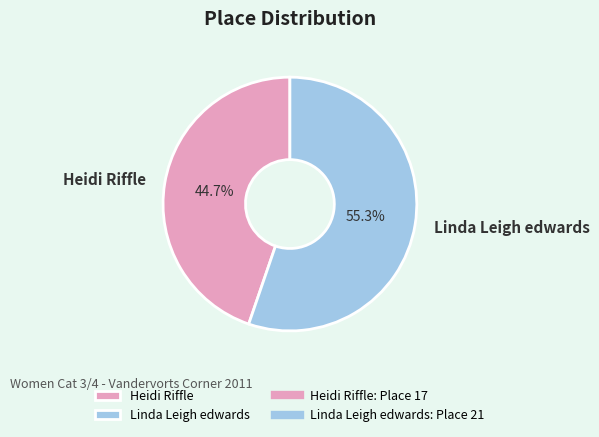

To the nearest percent, what percentage of the pie is Heidi Riffle?

45%